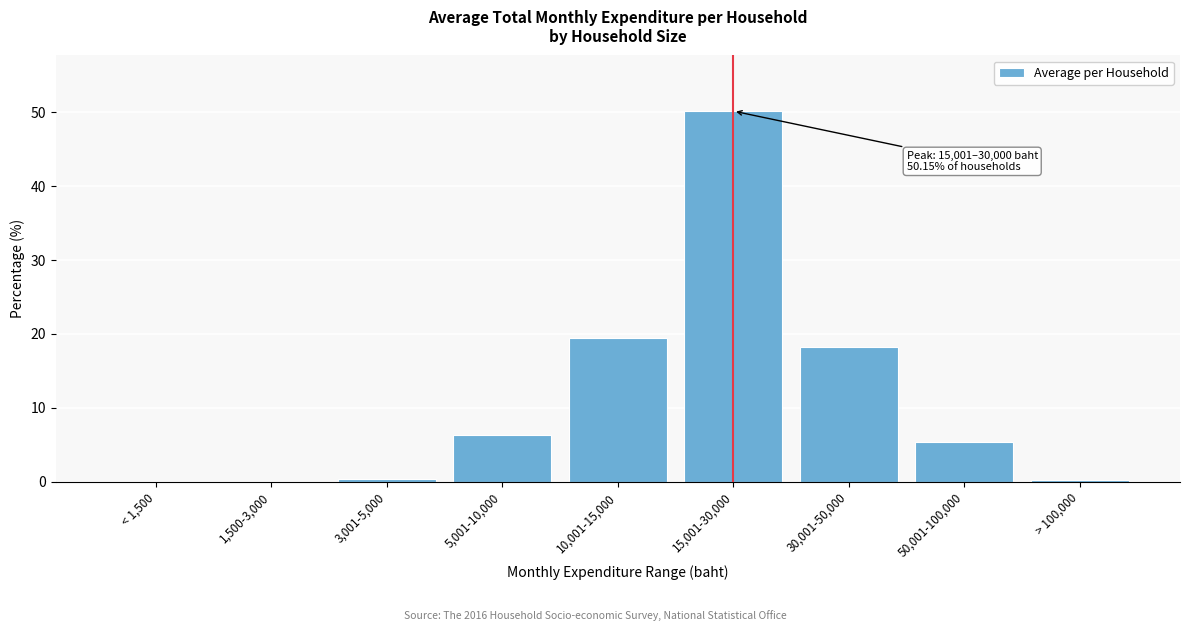

Which has a higher value, 10,001-15,000 or 30,001-50,000?

10,001-15,000